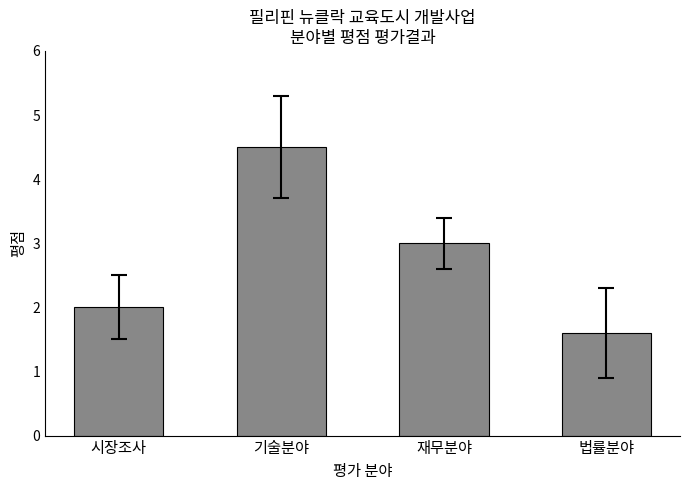

What is the sum of the values at 재무분야 and 기술분야?

7.5